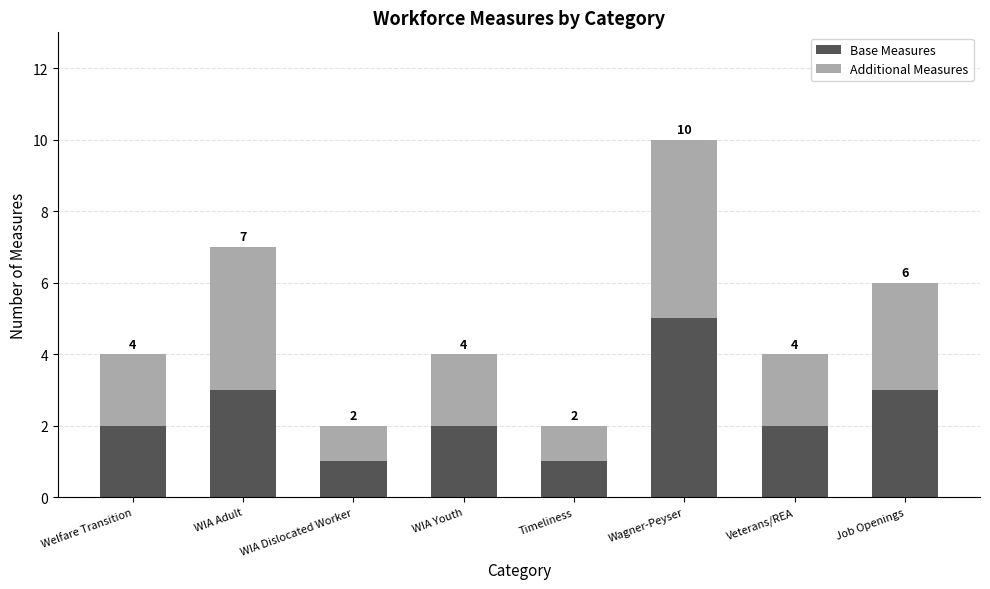

Is it true that Base Measures equals 2 at Veterans/REA?

True